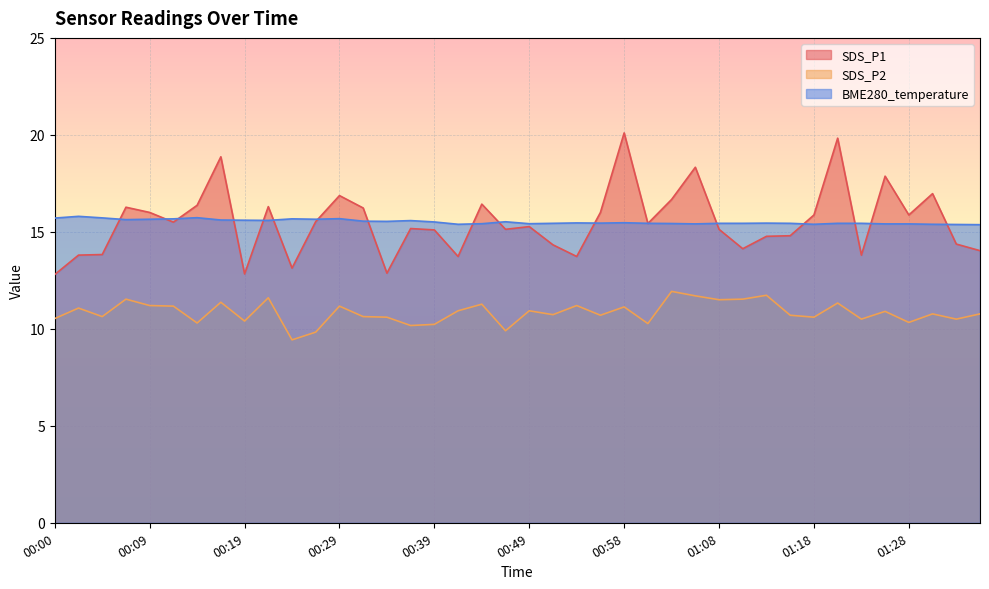

At which label is SDS_P1 closest to 16?

00:09